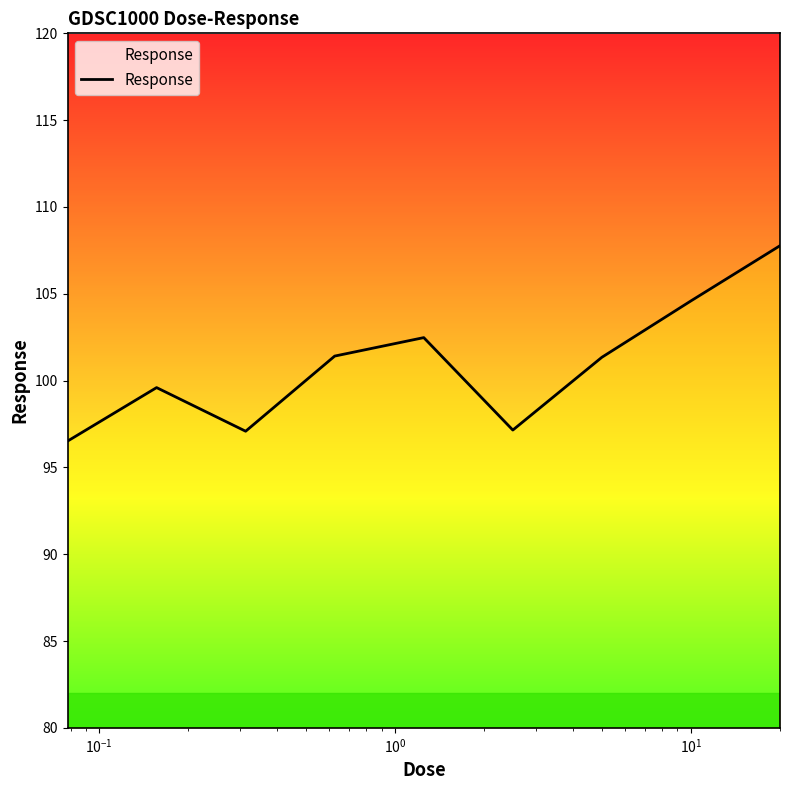

What is the minimum value shown in the chart?

96.5